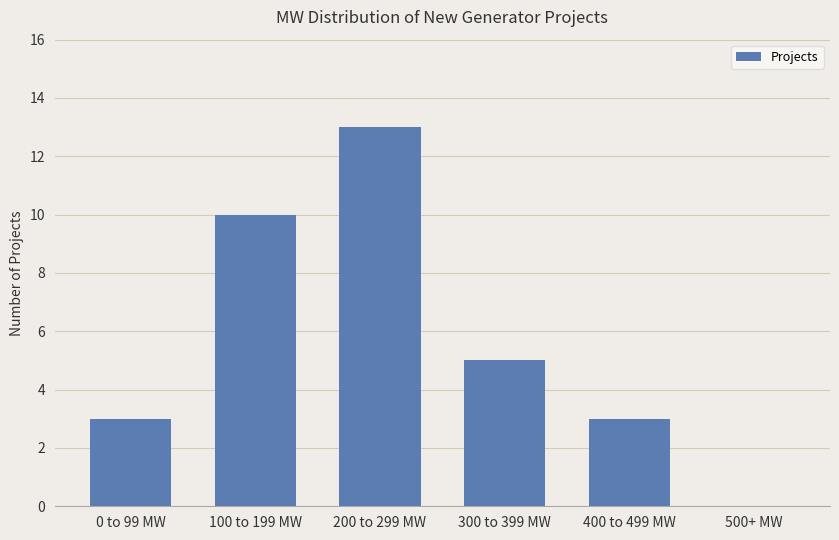

Which category has the highest value across all series?

200 to 299 MW